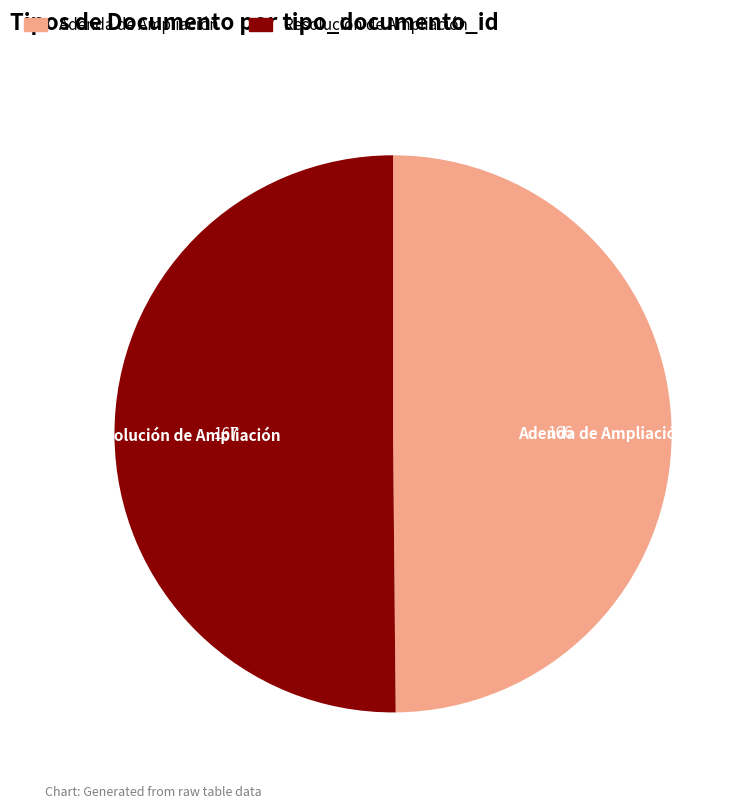

Is the sum of Resolución de Ampliación and Adenda de Ampliación greater than half?

Yes